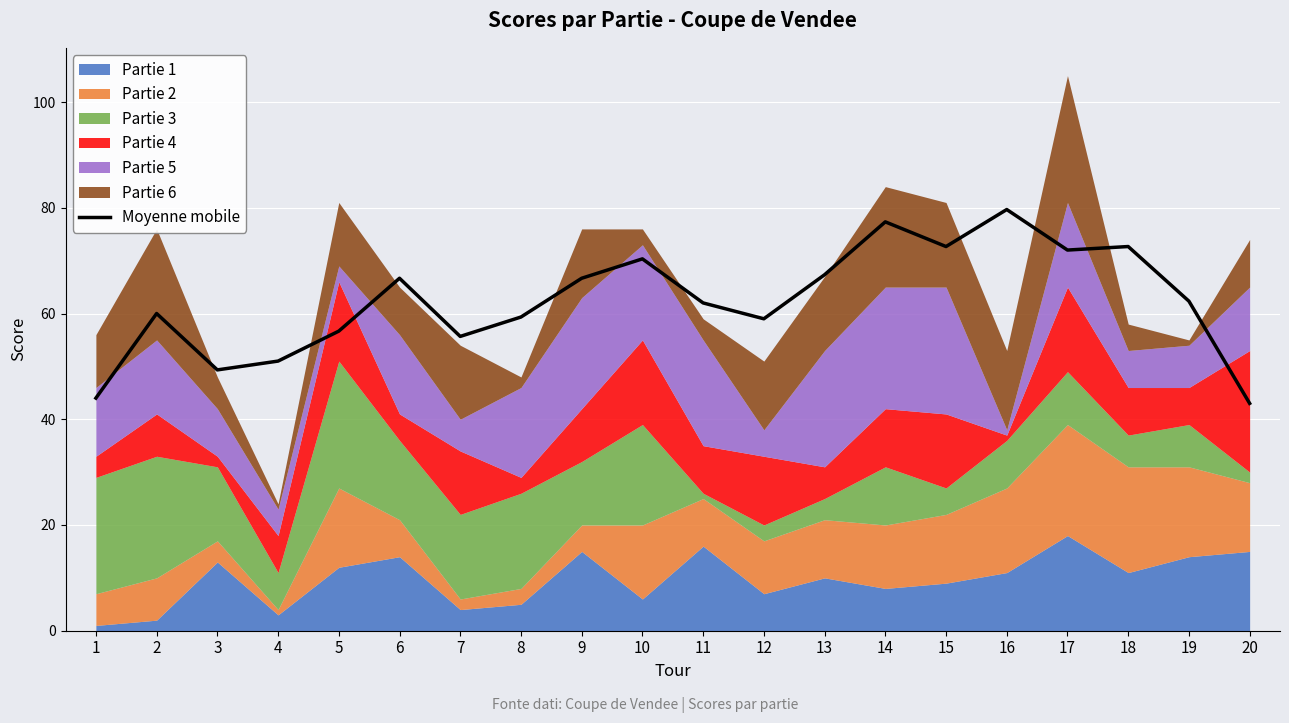

What is the change in value from 16 to 19?

-17.3